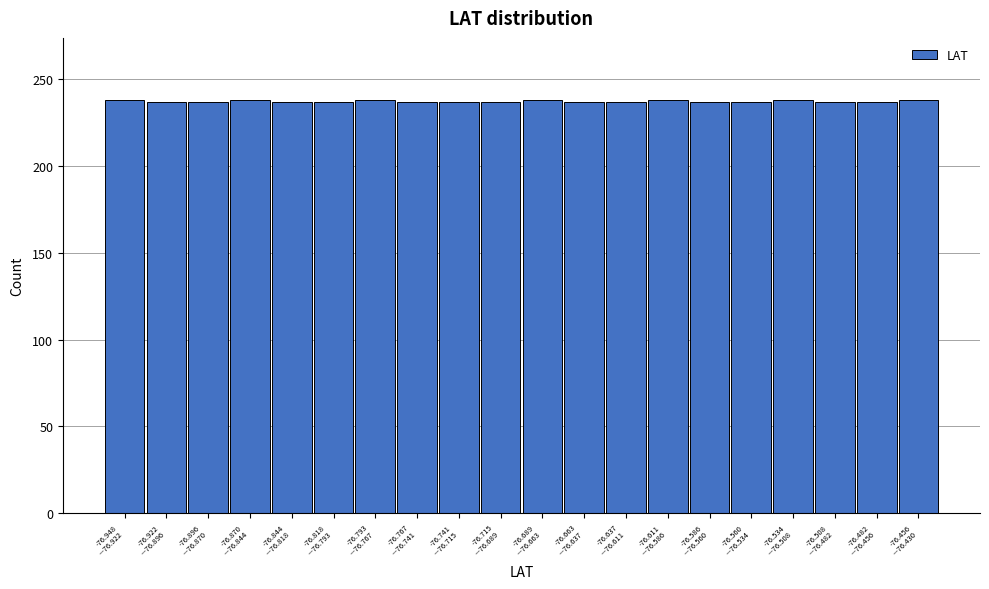

What is the sum of all values?

4747